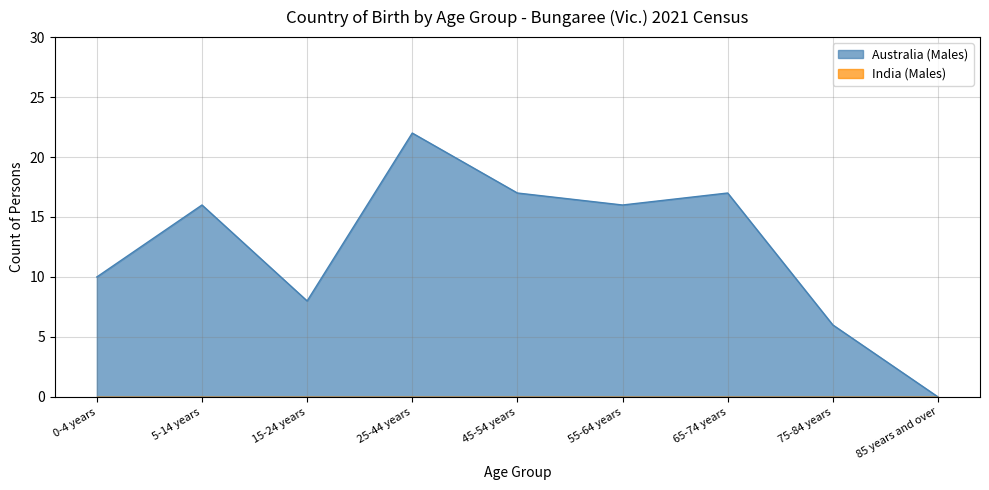

Reading left to right, what are all the values shown in this chart?

10	16	8	22	17	16	17	6	0